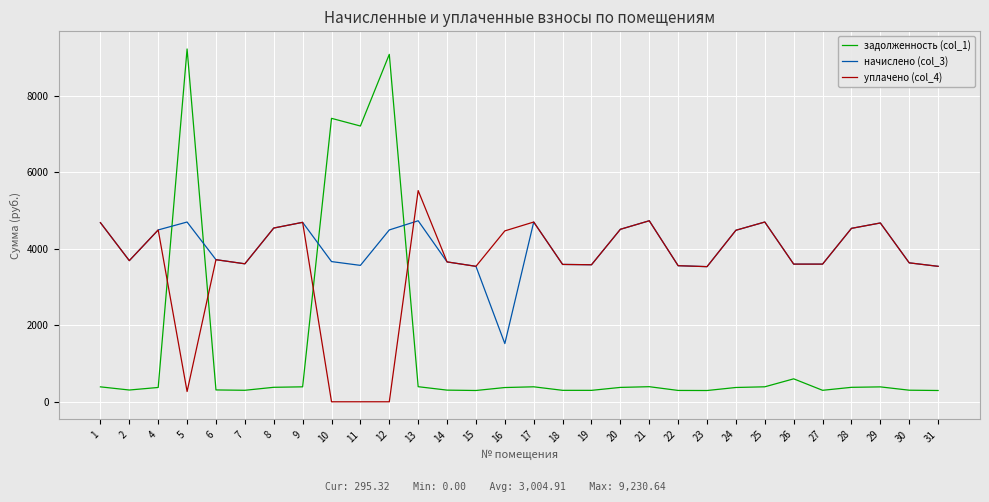

True or false: уплачено (col_4) and задолженность (col_1) intersect in this chart.

True